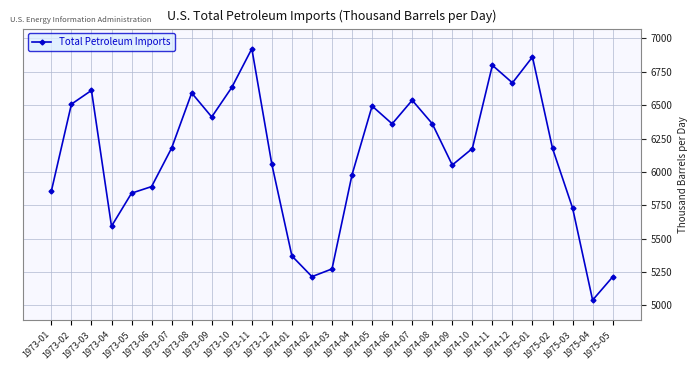

The chart shows a value of 5840.9 at 1973-05. True or false?

True